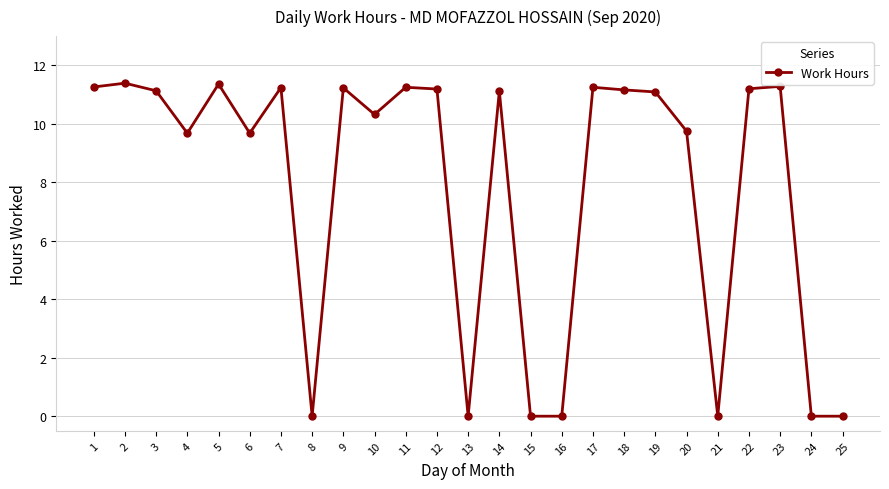

What is the greatest value displayed?

11.4